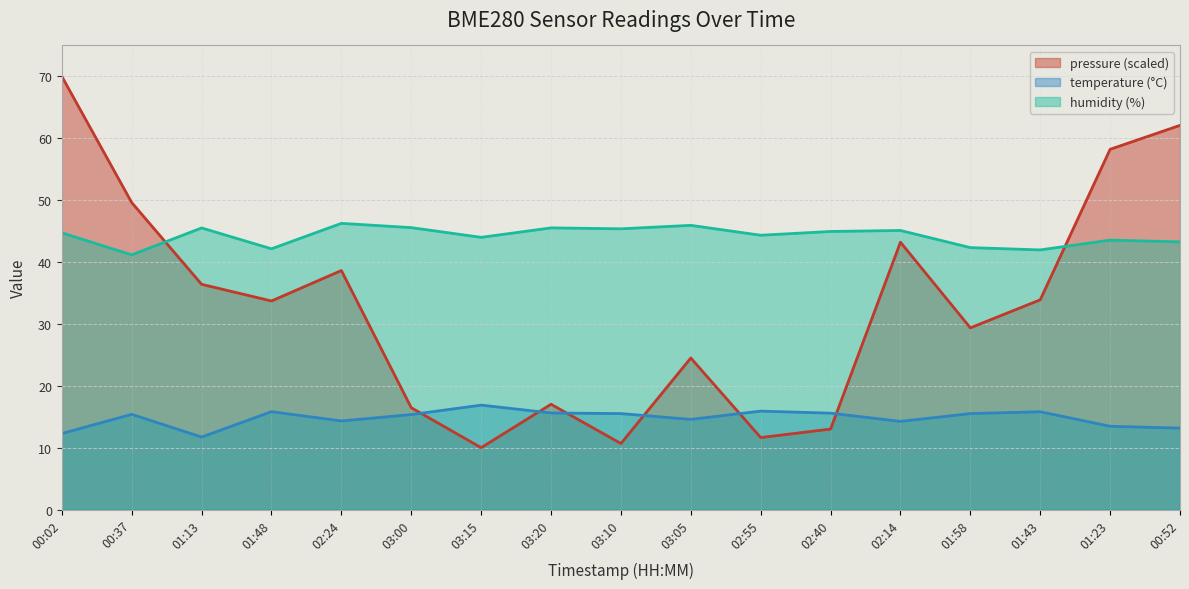

The value of humidity at 01:58 is 26.6. True or false?

False